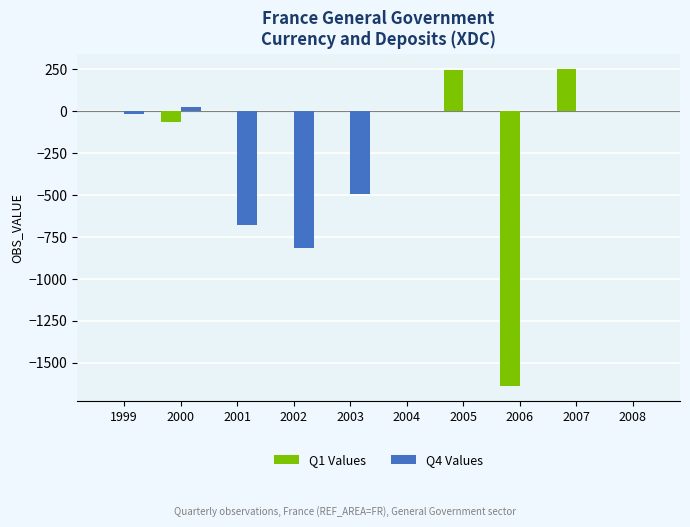

What is the total value across all series at 2005?

243